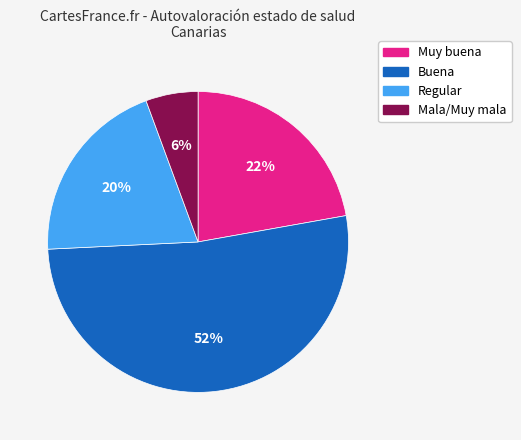

Is the sum of Buena and Mala/Muy mala greater than half?

Yes